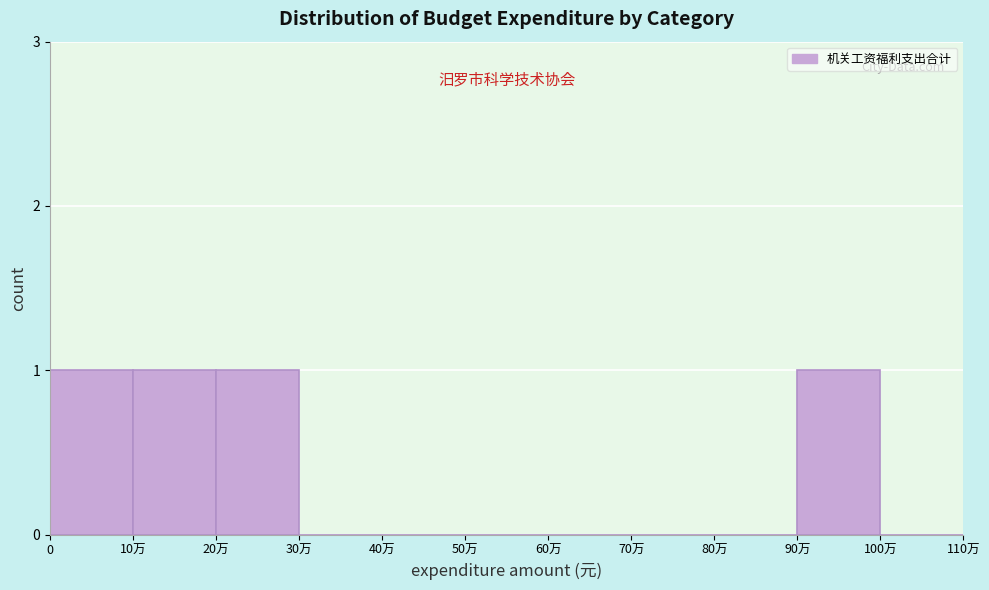

Reading right to left, list all the values displayed in this chart.

100万=0	90万=1	80万=0	70万=0	60万=0	50万=0	40万=0	30万=0	20万=1	10万=1	0=1